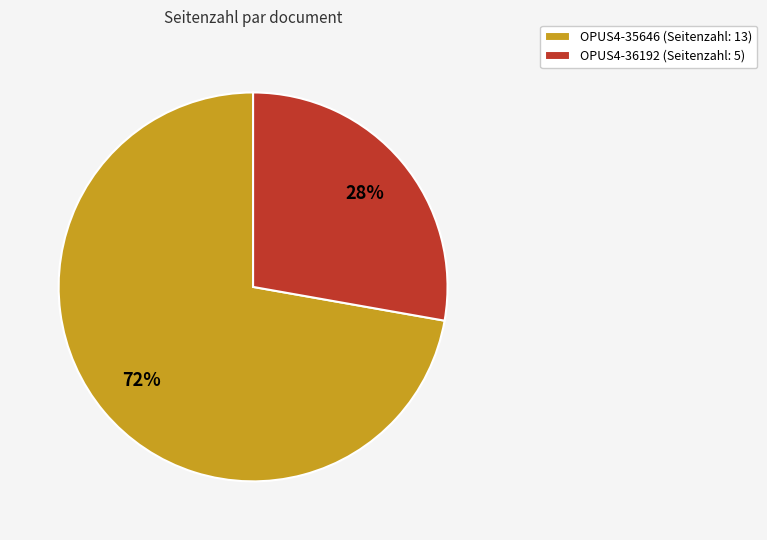

Does OPUS4-35646 represent more than half of the total?

Yes